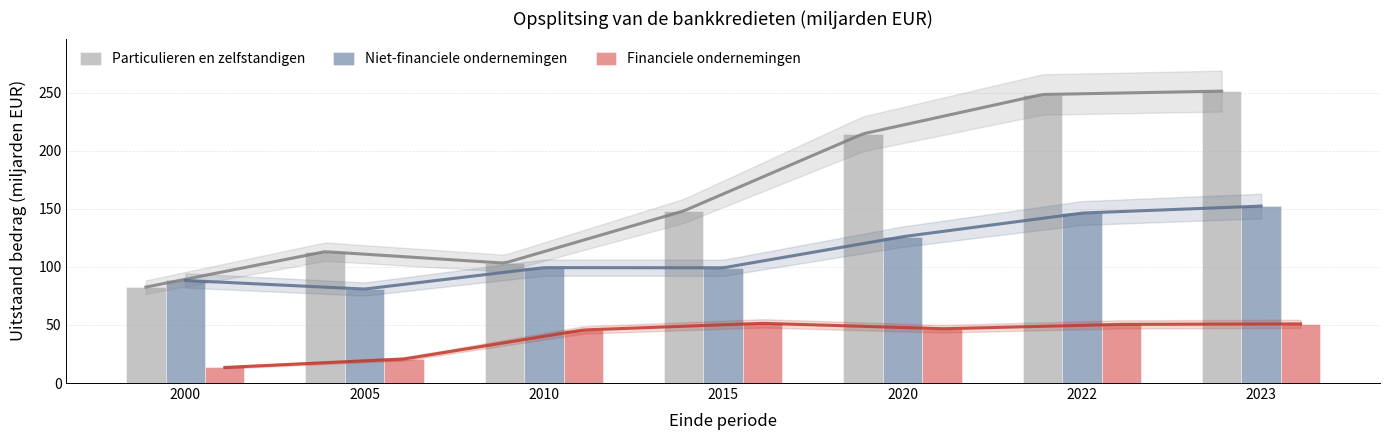

Reading right to left, transcribe all the data shown in this chart.

Particulieren en zelfstandigen: 2023=251.3	2022=248.4	2020=214.6	2015=148.2	2010=103.2	2005=113.1	2000=82.6
Niet-financiele ondernemingen: 2023=152.3	2022=146.3	2020=126.0	2015=99.2	2010=99.4	2005=80.9	2000=88.3
Financiele ondernemingen: 2023=50.9	2022=50.5	2020=46.7	2015=51.4	2010=45.7	2005=20.7	2000=13.4